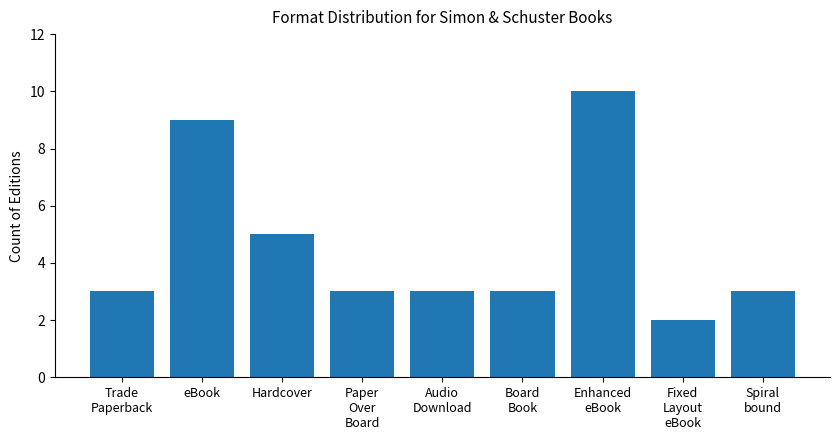

Approximately how many times larger is the value at Fixed
Layout
eBook compared to eBook?

0.2